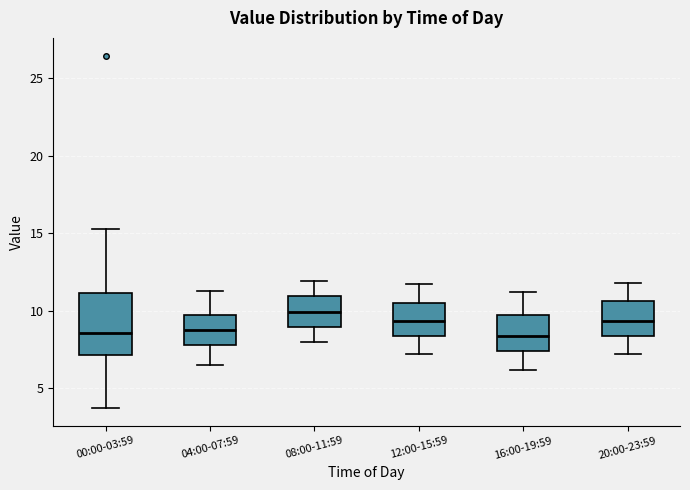

Reading left to right, read every box against the y-axis: the position of its median line, the range the box covers, and the ends of its whiskers. The values are not printed on the chart, so give them approximately, as read against the axis.

00:00-03:59: median 8.5, box 7.0 to 11.0, whiskers 3.5 to 15.5
04:00-07:59: median 9.0, box 8.0 to 9.5, whiskers 6.5 to 11.5
08:00-11:59: median 10.0, box 9.0 to 11.0, whiskers 8.0 to 12.0
12:00-15:59: median 9.5, box 8.5 to 10.5, whiskers 7.0 to 11.5
16:00-19:59: median 8.5, box 7.5 to 10.0, whiskers 6.0 to 11.0
20:00-23:59: median 9.5, box 8.5 to 10.5, whiskers 7.0 to 12.0